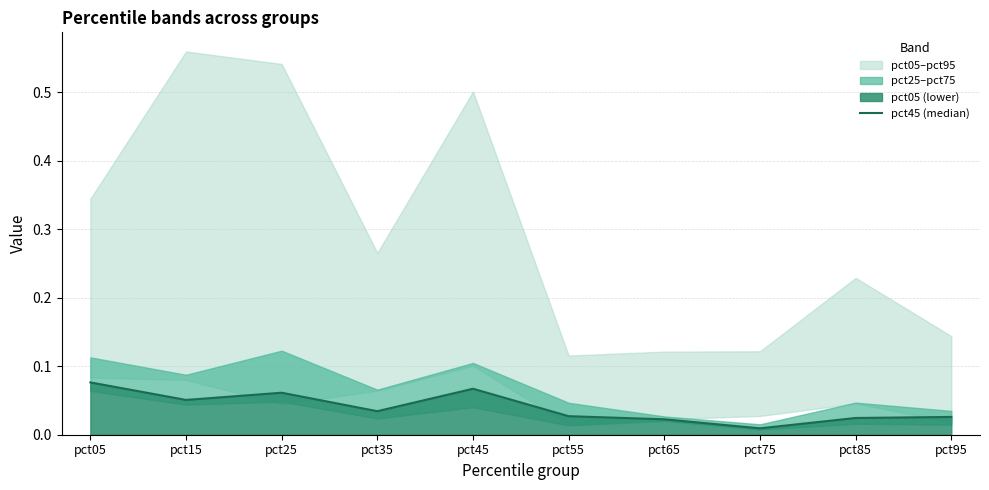

Rank the categories by value from highest to lowest.

pct05, pct45, pct25, pct15, pct35, pct55, pct95, pct85, pct65, pct75